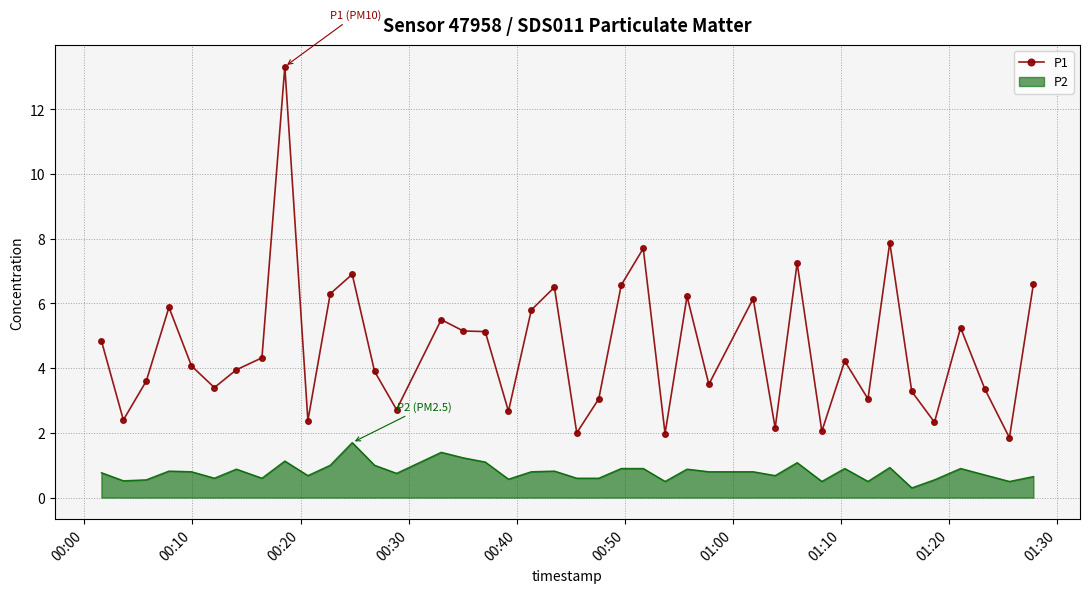

Rank the series by their maximum value, from lowest to highest.

P2, P1